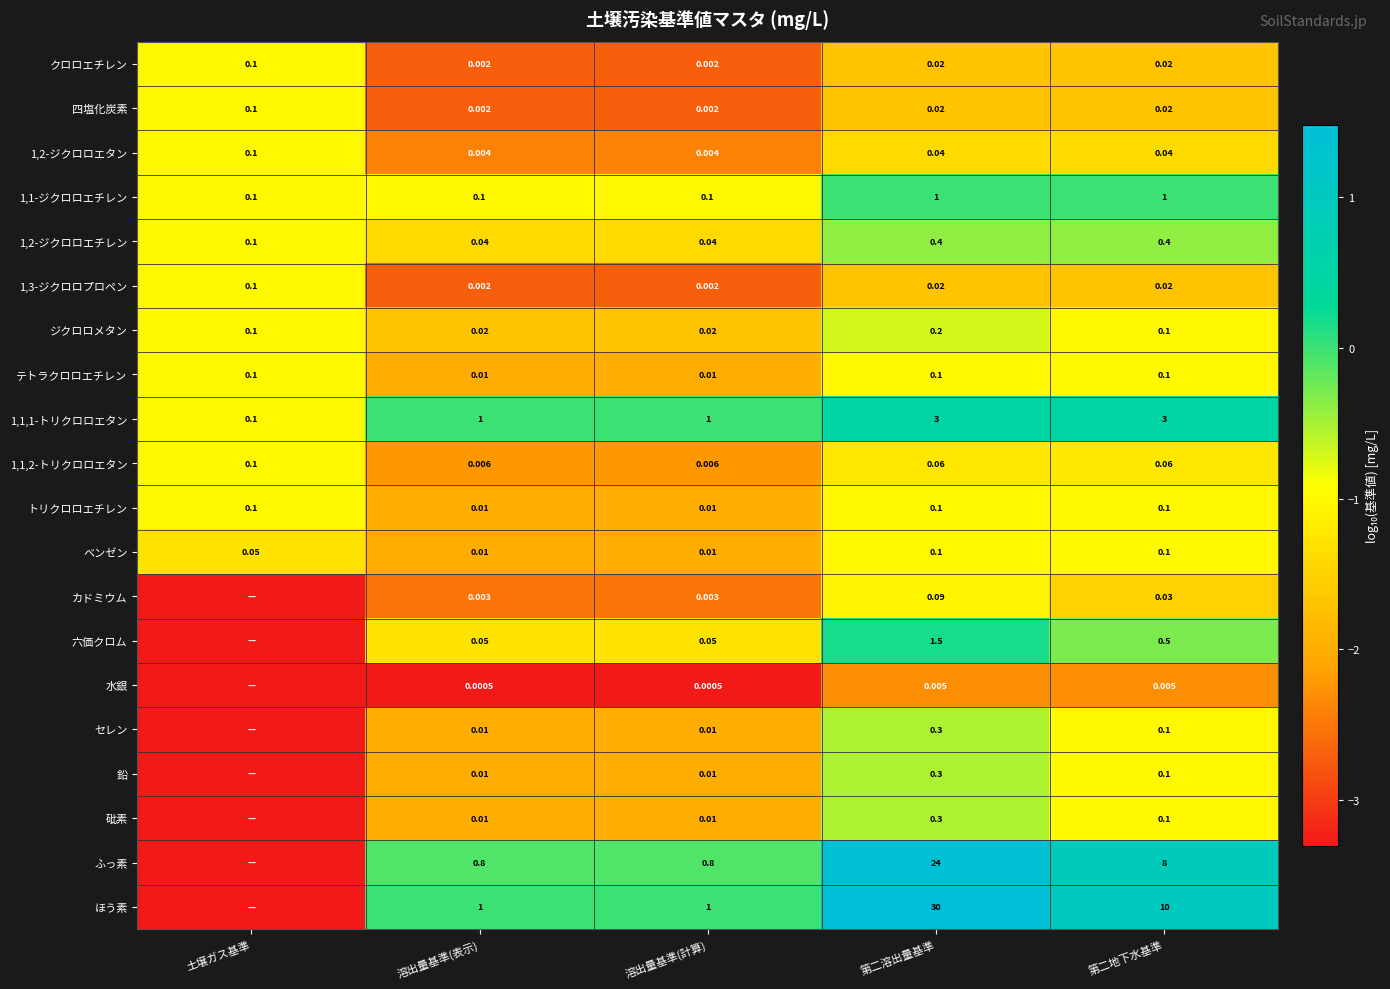

Is the value of 鉛 at 溶出量基準(表示) greater than the value of 1,3-ジクロロプロペン at 溶出量基準(計算)?

Yes